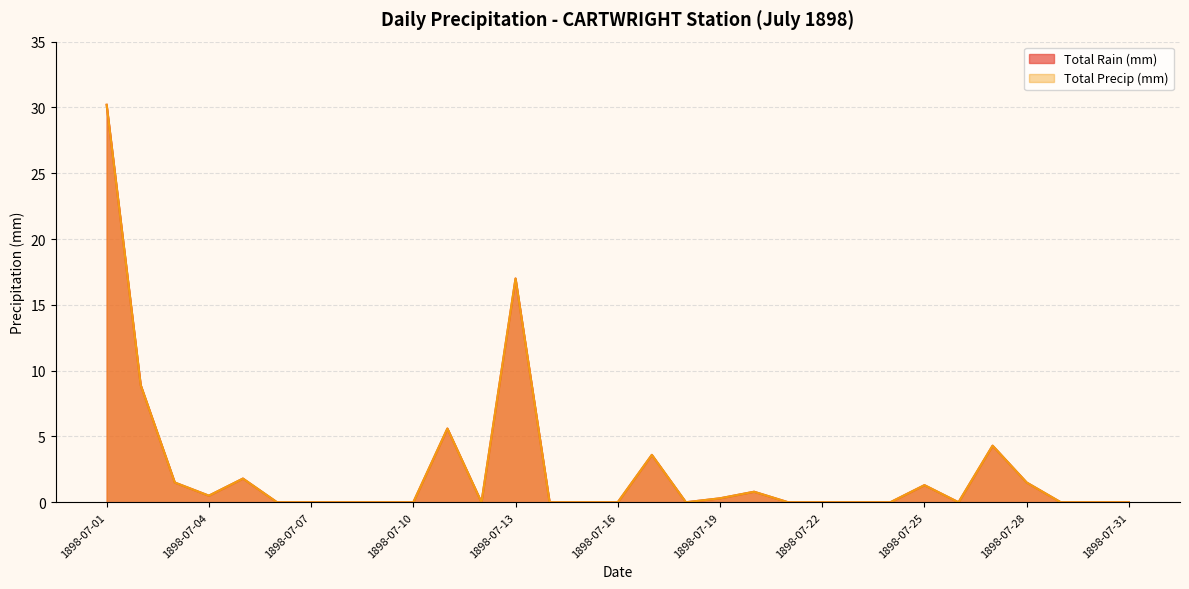

Where is Total Rain (mm) nearest to the value 15?

1898-07-13